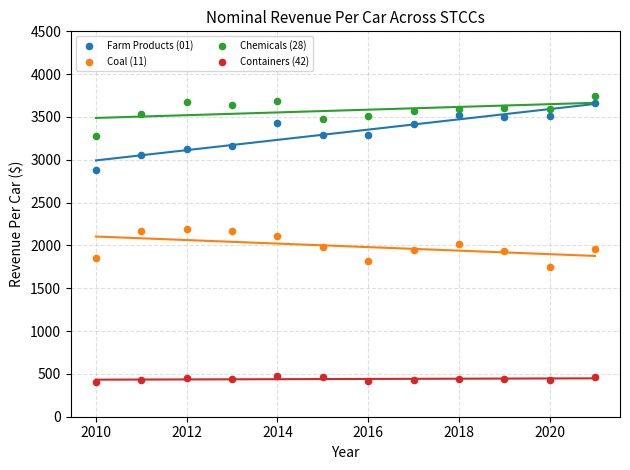

Which series has the largest Y range (max minus min)?

Farm Products (01)